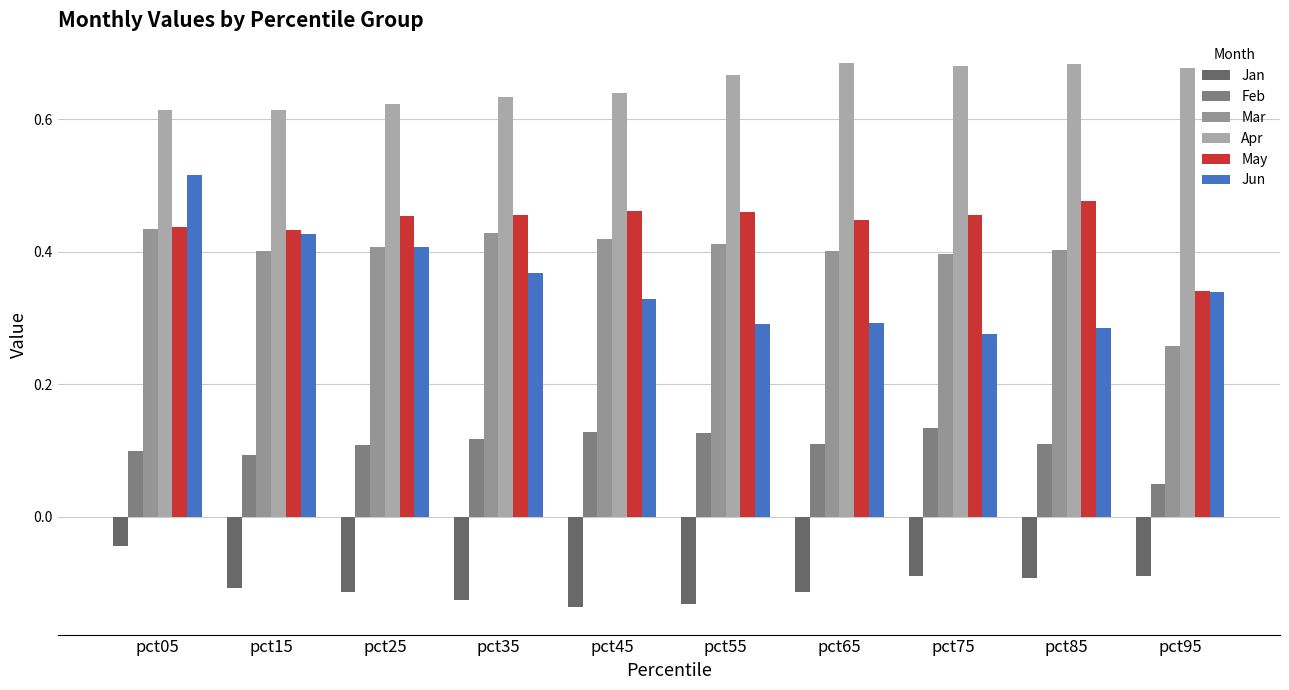

How many bars are there in each group?

6